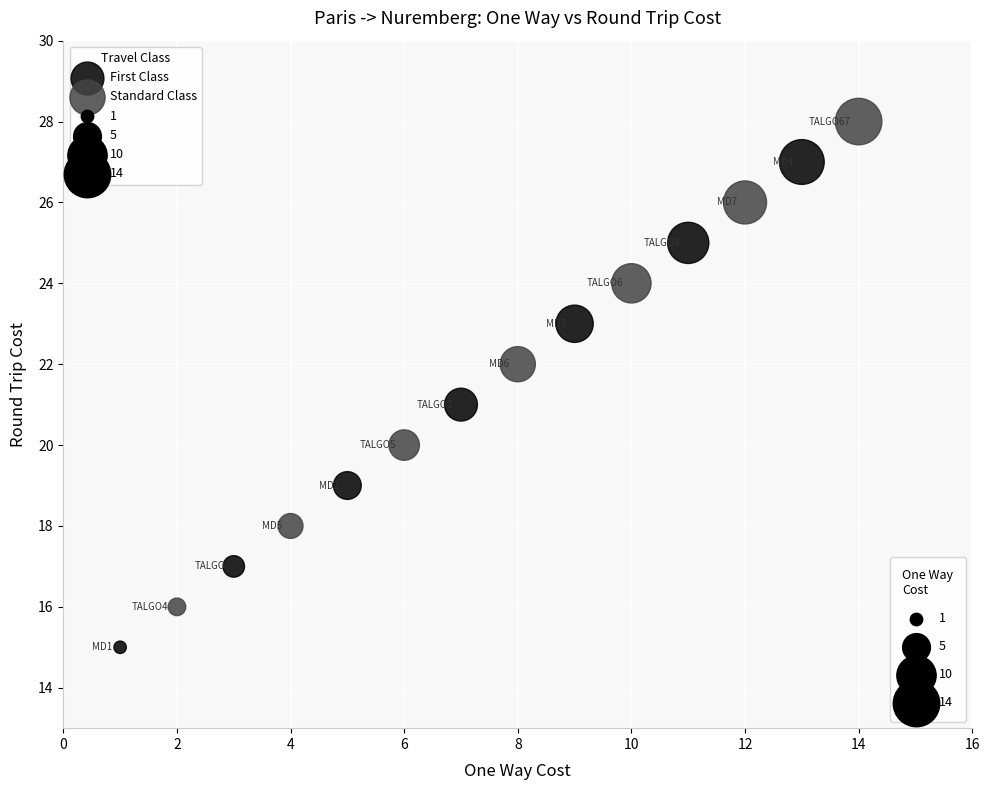

Which series contains the highest Y value?

Standard Class